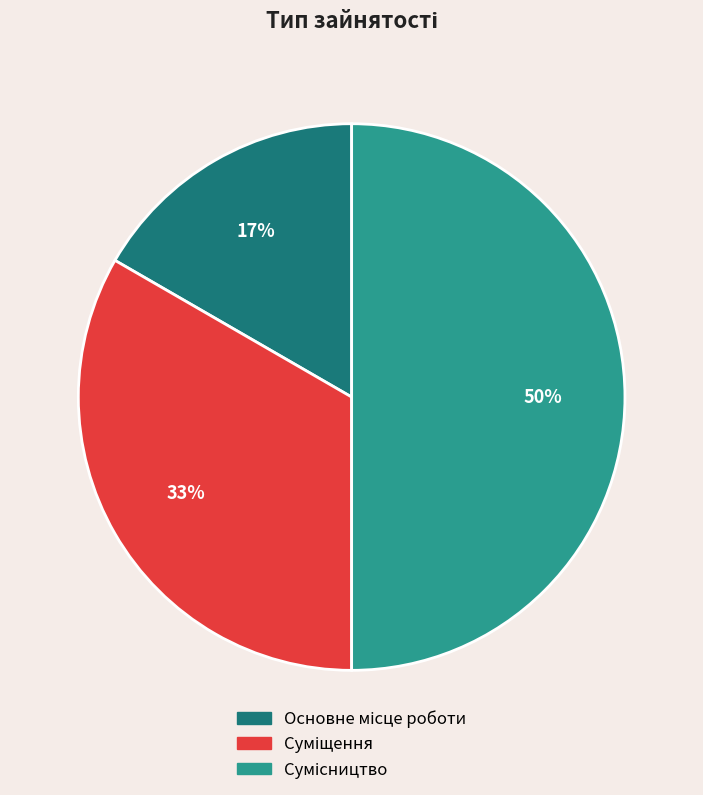

To the nearest percent, what is the average slice percentage?

33%